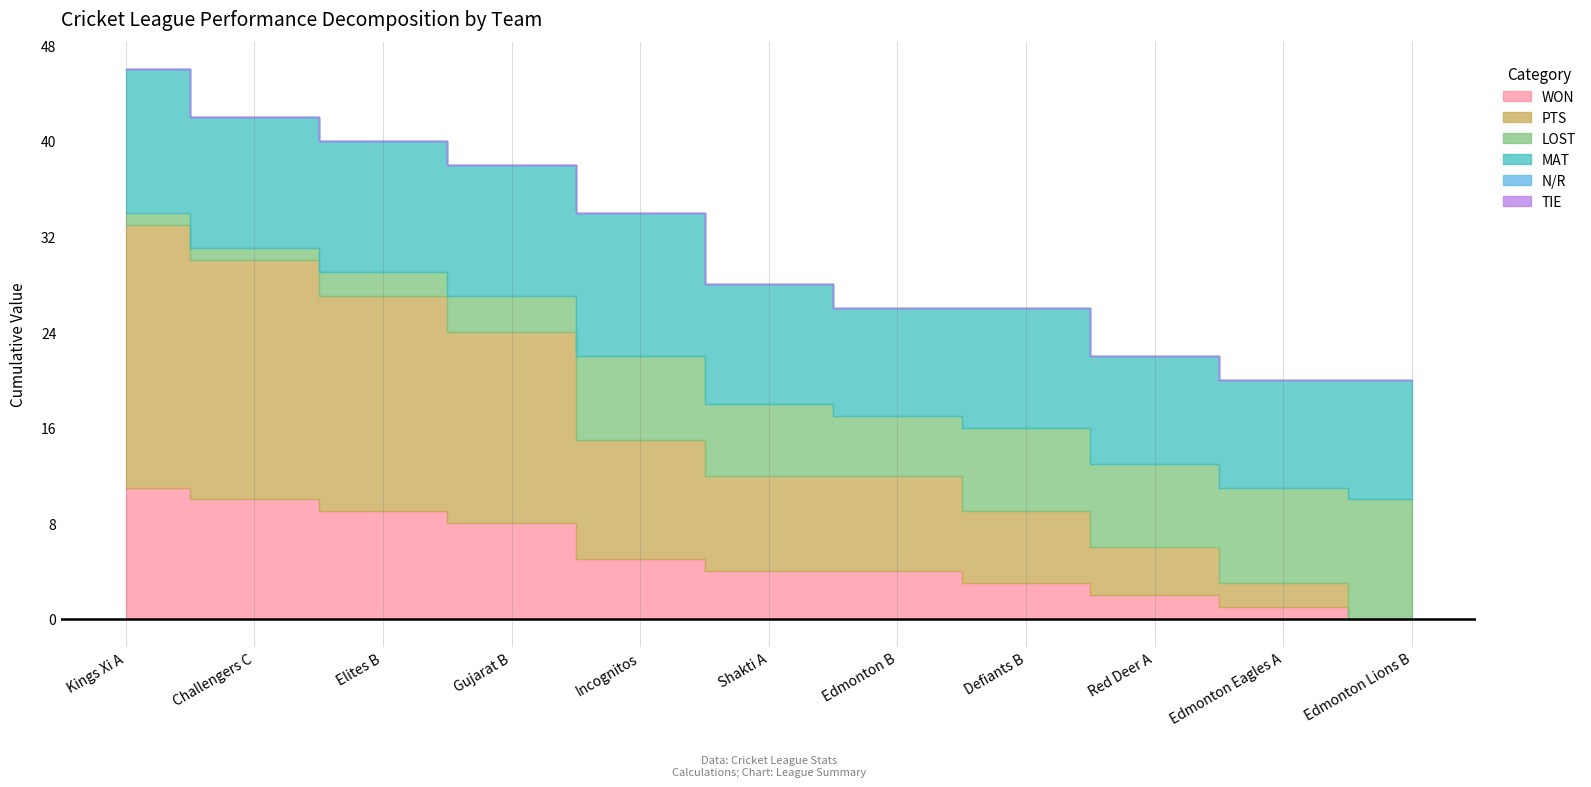

The value of LOST at Defiants B is 7. True or false?

True